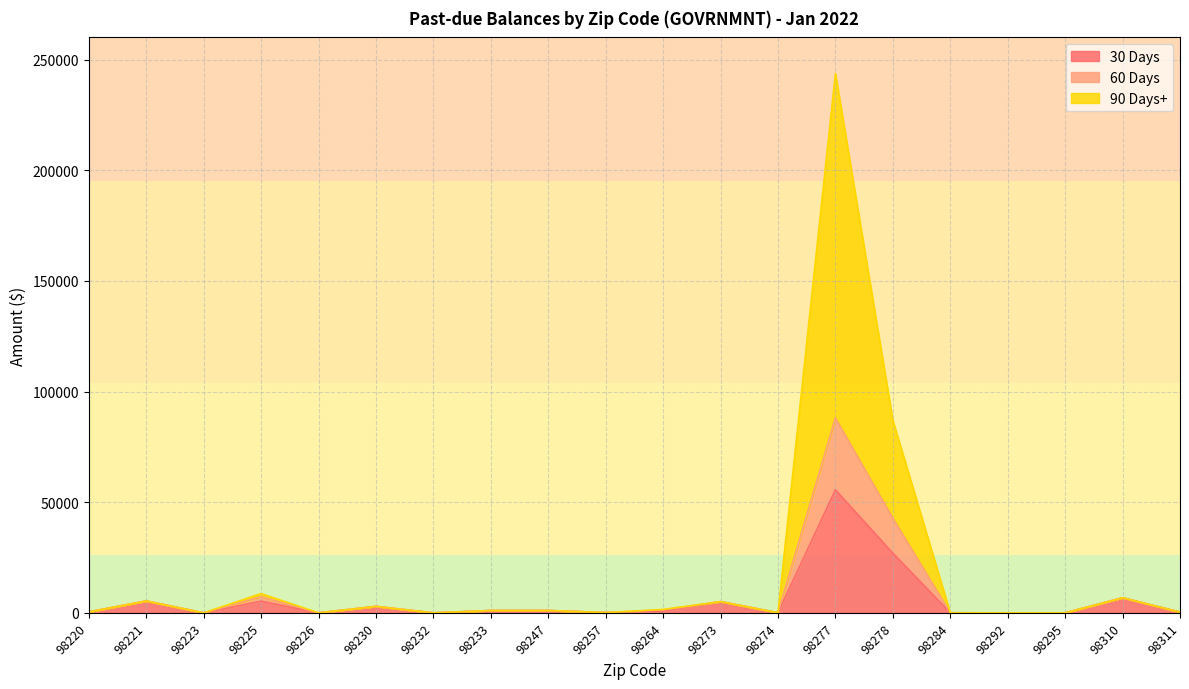

How many interior local peaks does the 90 Days+ series have?

7